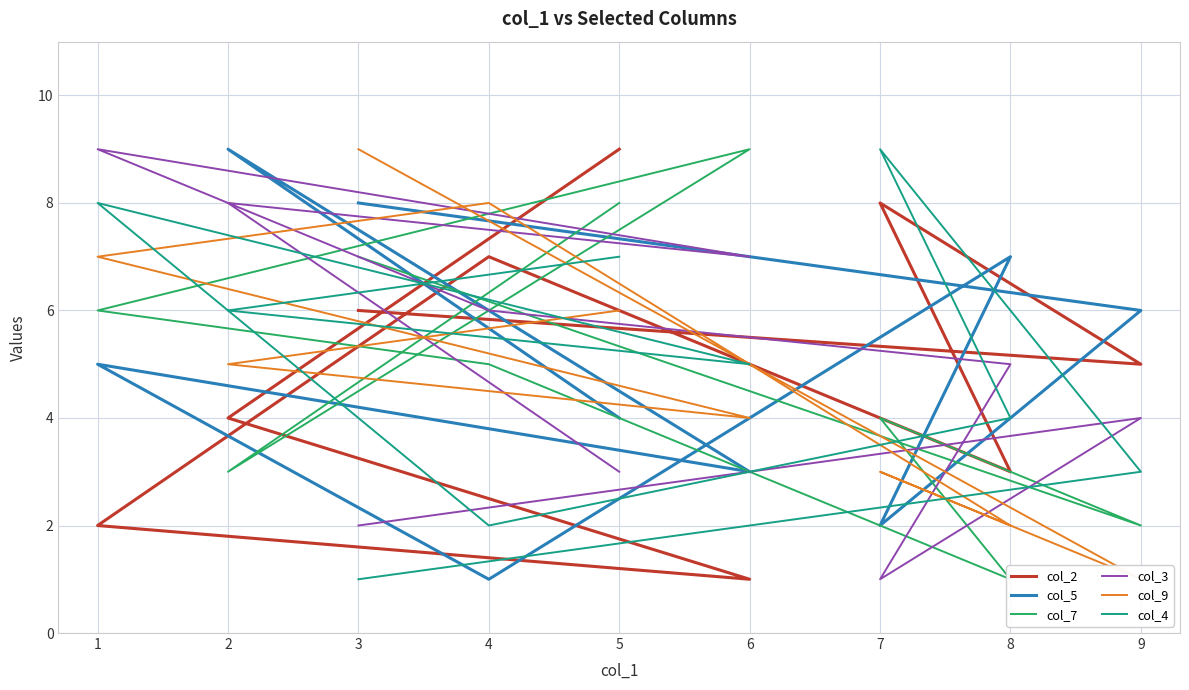

What is the maximum value for col_9?

9